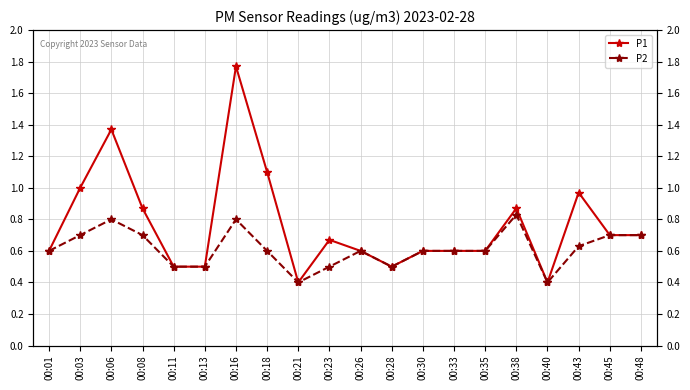

What is the difference between the maximum and minimum values in the P2 series?

0.4